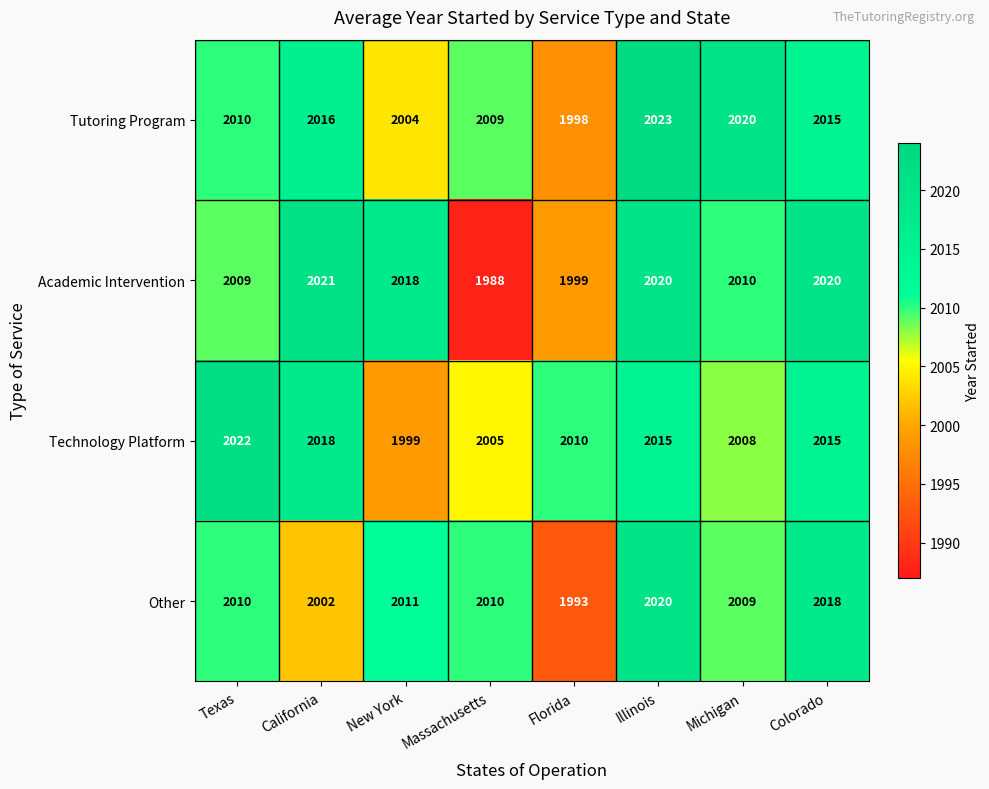

The value of Other at Massachusetts is 2010. True or false?

True